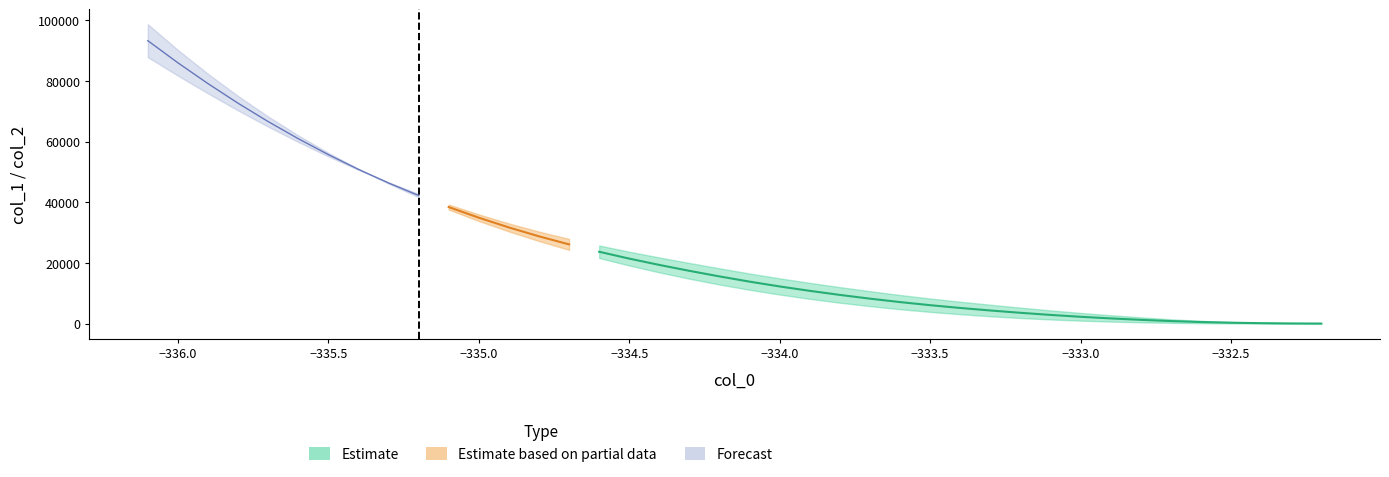

True or false: Estimate and col_1 cross at least once.

False